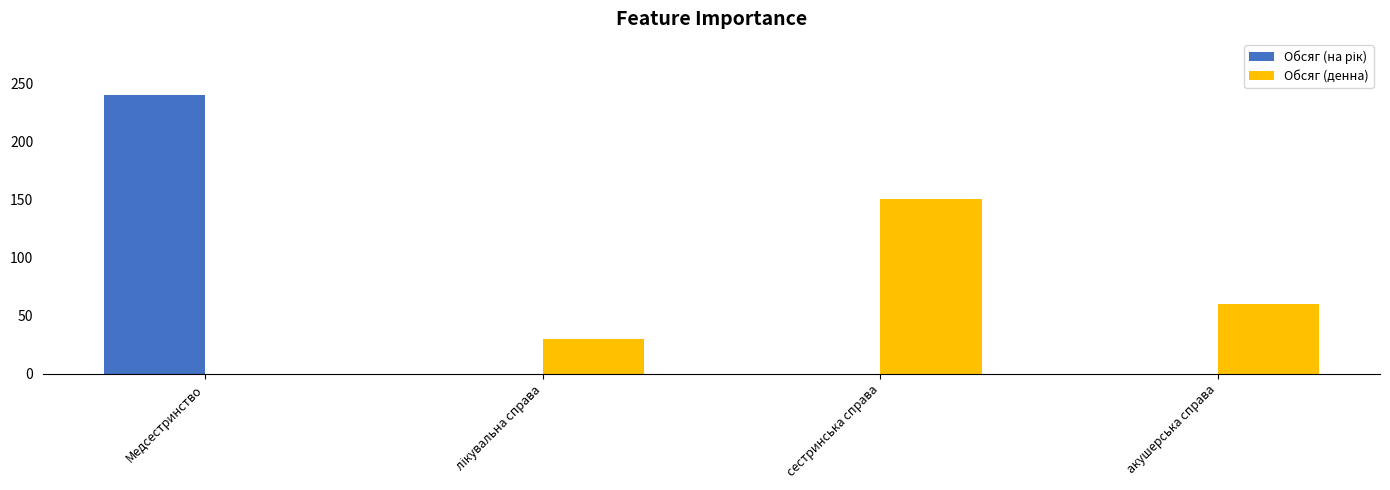

True or false: Обсяг (денна) has a value of 60 at акушерська справа.

True